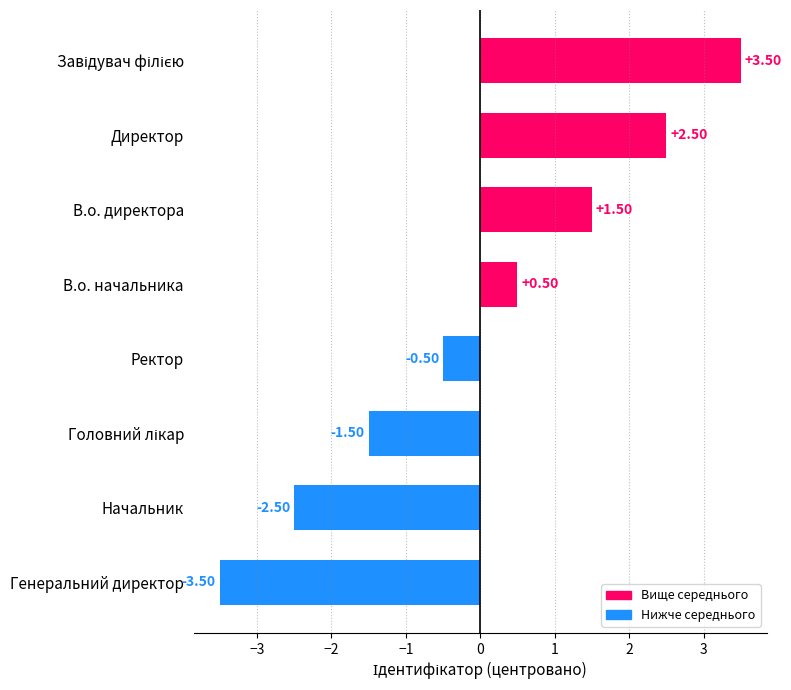

What is the change in value from В.о. начальника to Директор?

+2.0